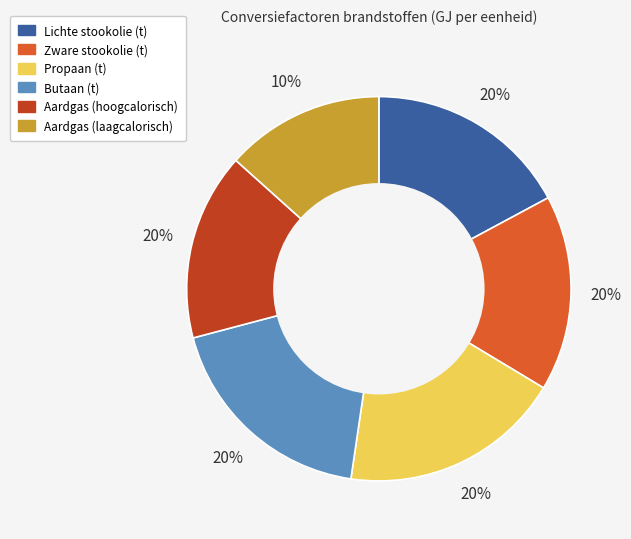

What is the total percentage of Lichte stookolie (t) and Butaan (t)?

35.7%